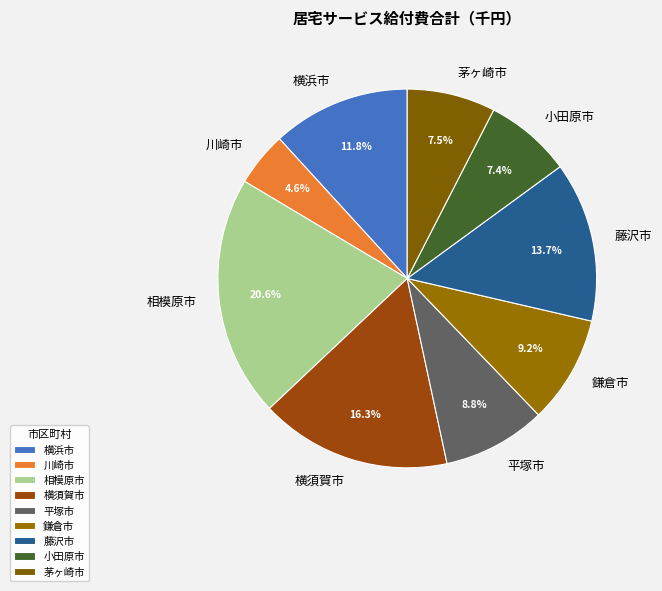

How many slices are in this pie chart?

9